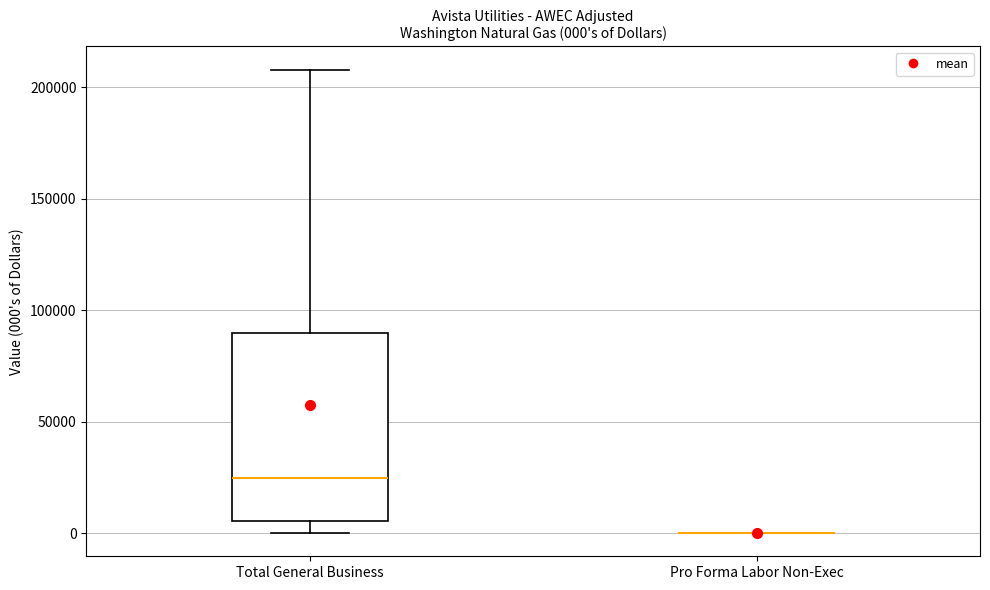

Comparing the boxes themselves (not the whiskers), which one is the tallest?

Total General Business